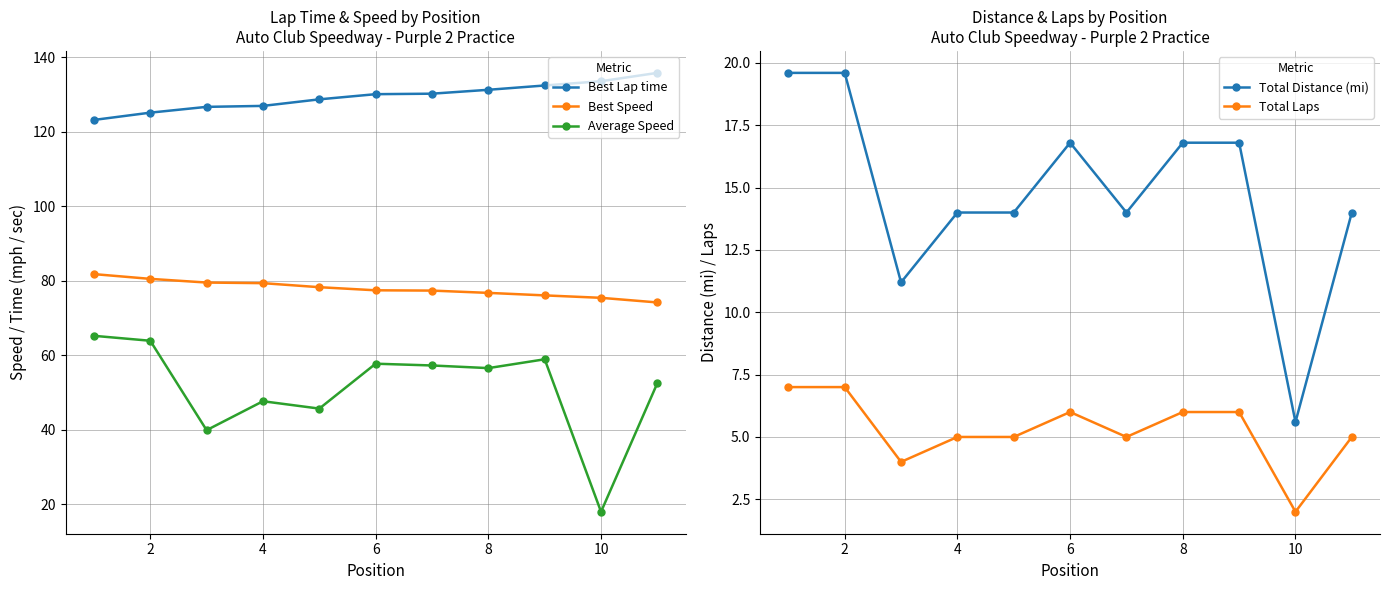

True or false: Total Laps and Total Distance (mi) intersect in this chart.

False